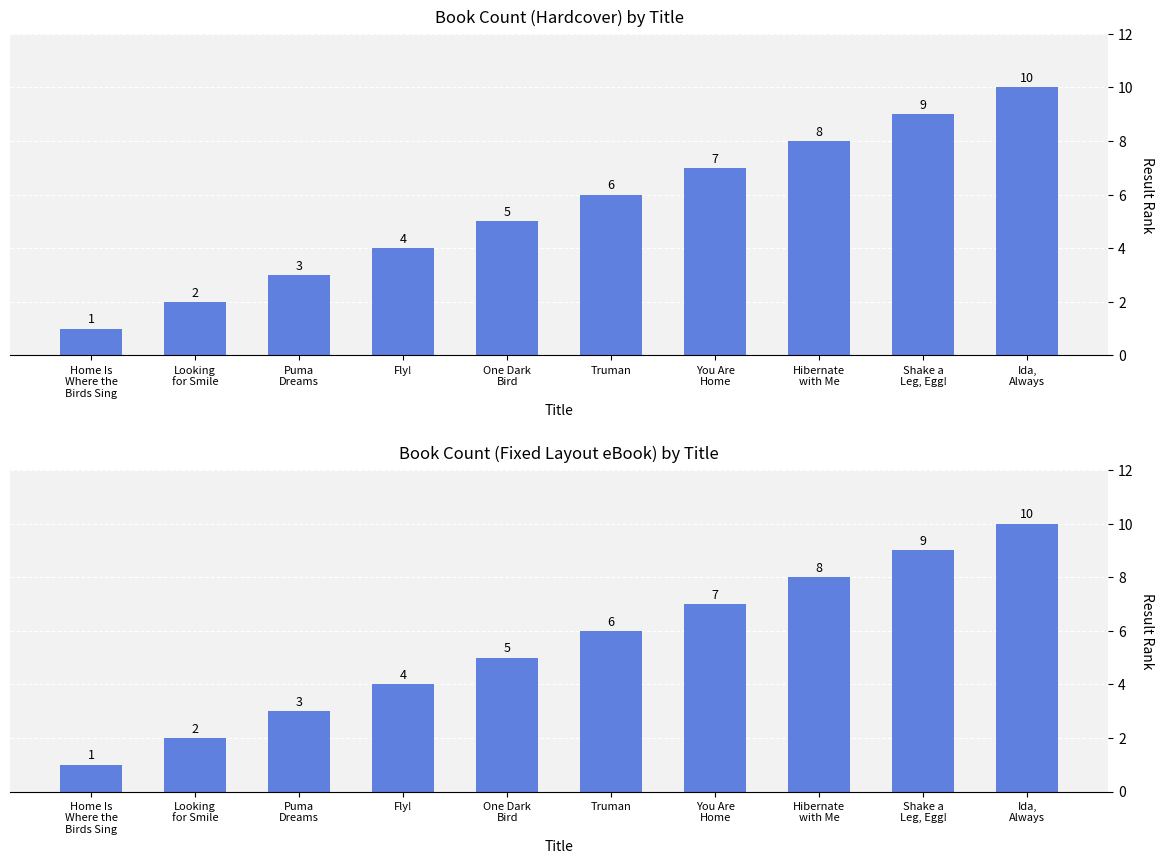

Reading right to left, extract all data points from this chart.

10	9	8	7	6	5	4	3	2	1